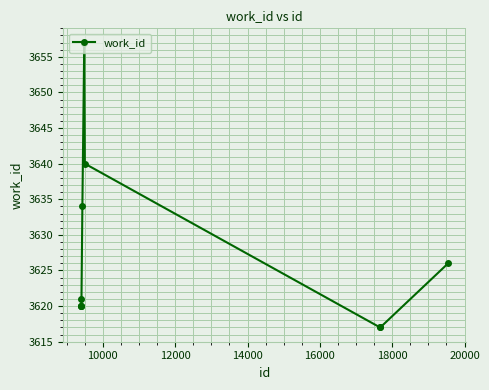

Reading right to left, transcribe all the data shown in this chart.

3626	3617	3617	3640	3657	3634	3621	3620	3620	3620